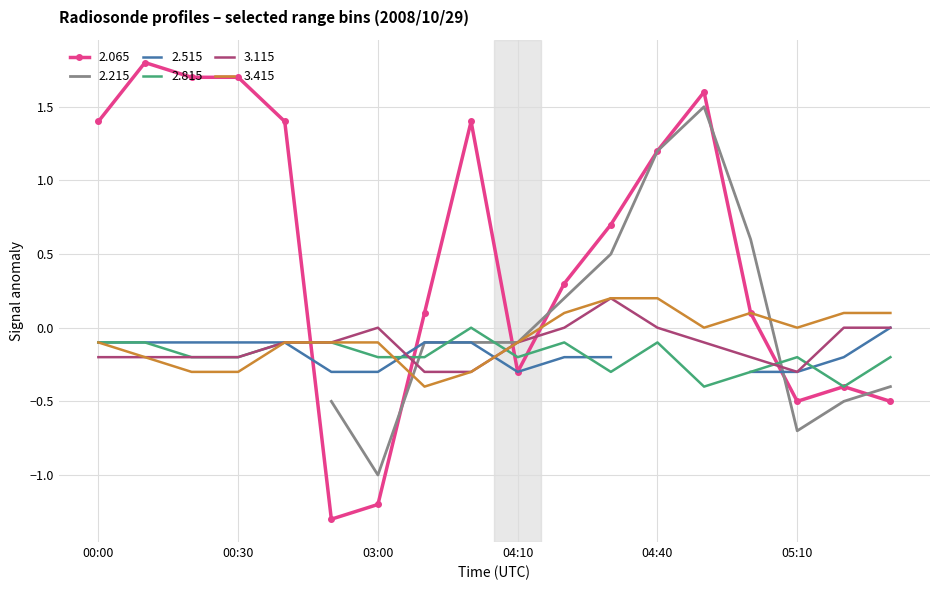

What is the lowest value of the 3.415 series?

-0.4